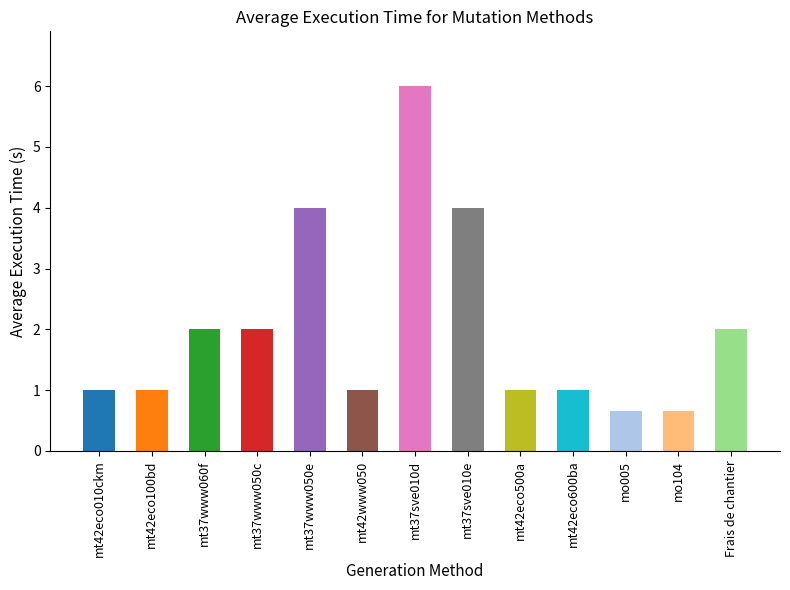

What is the average value?

2.0